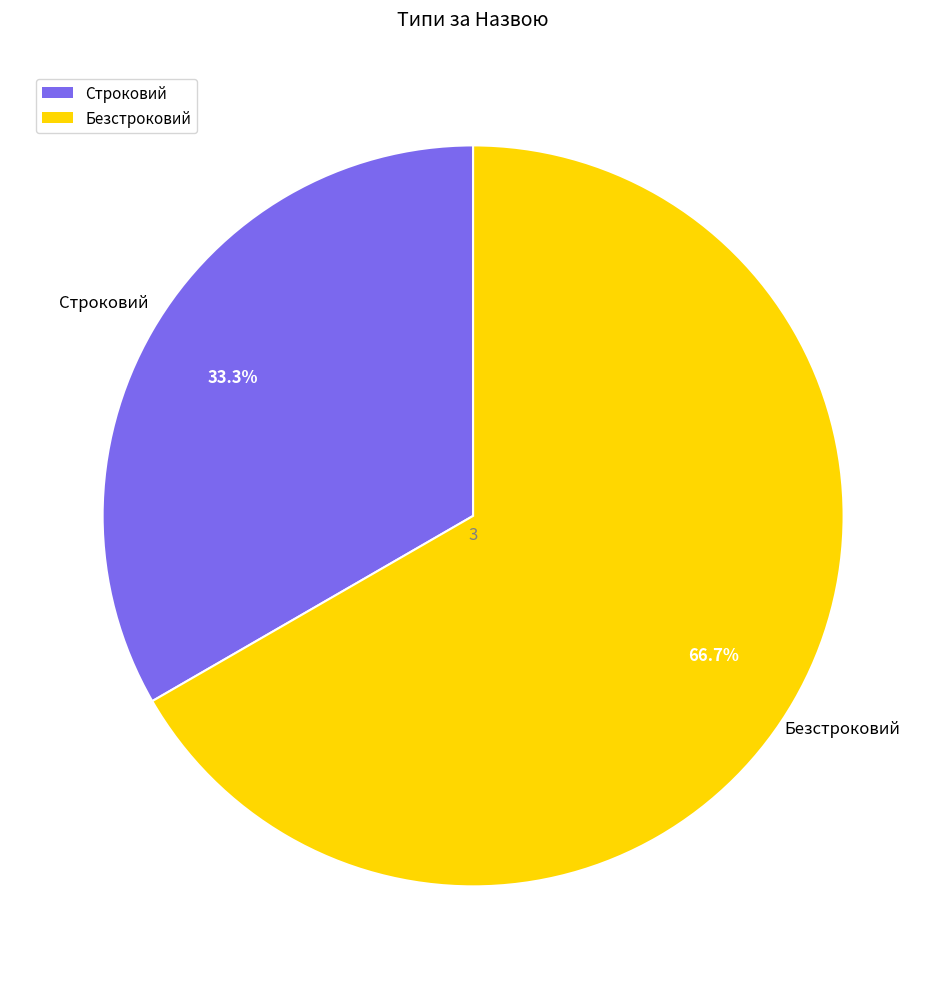

True or false: Безстроковий accounts for 55% of the total.

False